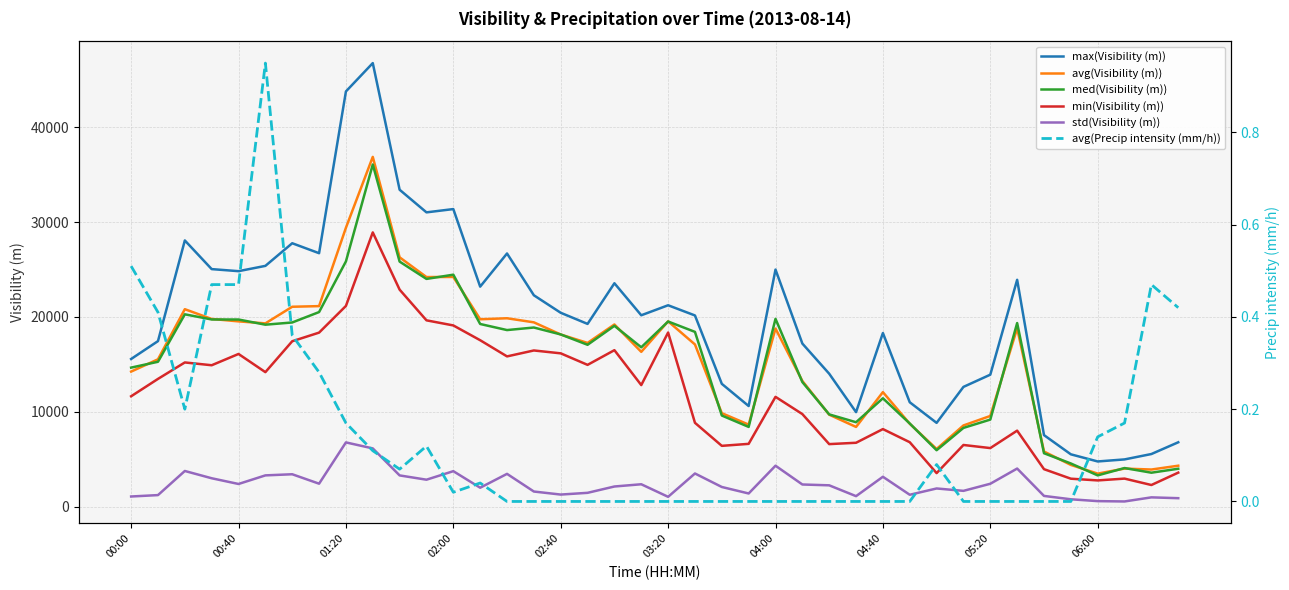

What position from the left is 00:00?

1